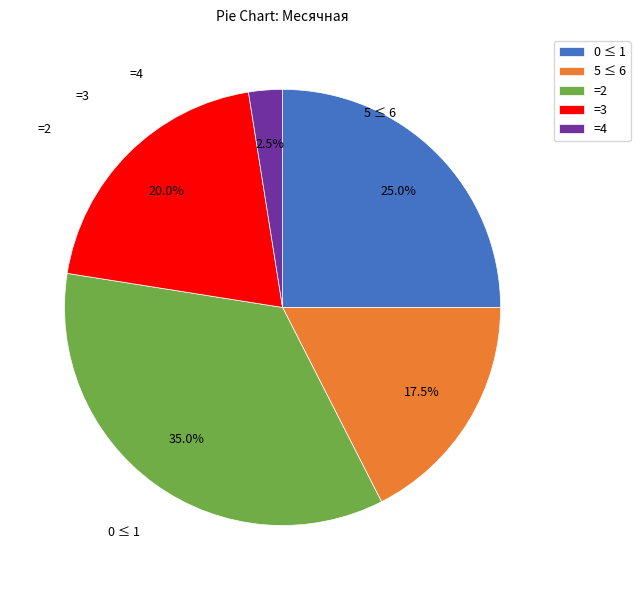

Rank the categories by value from highest to lowest.

=2, 0 ≤ 1, =3, 5 ≤ 6, =4